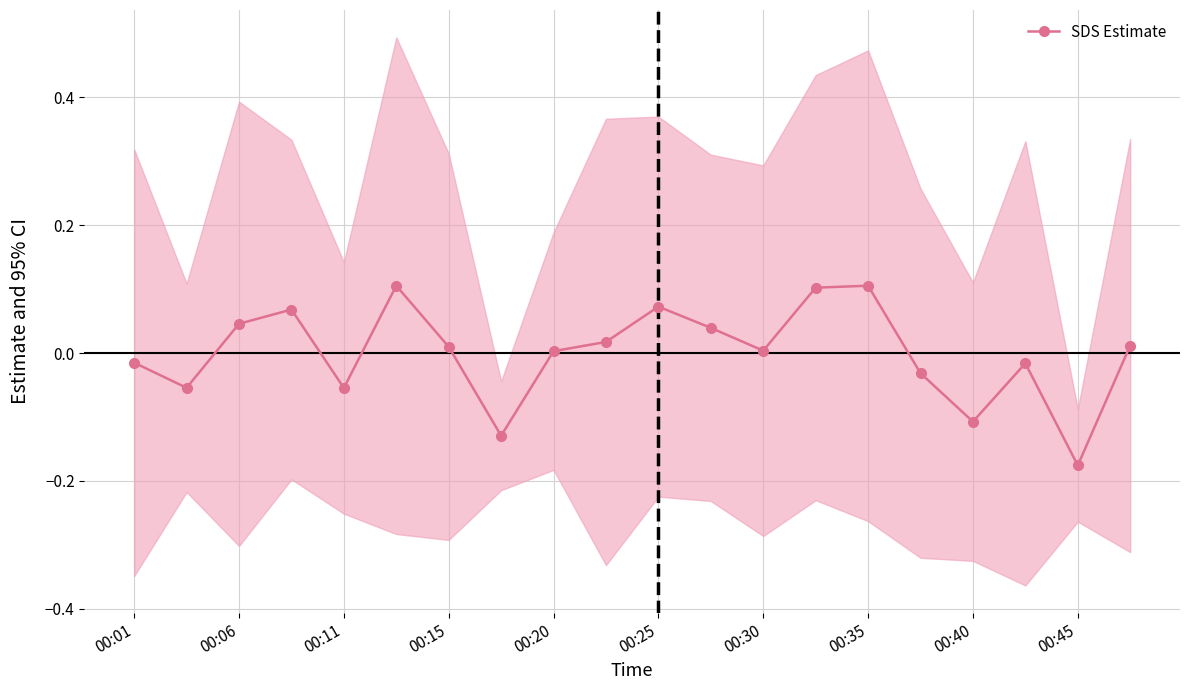

Reading right to left, transcribe all the data shown in this chart.

0.0	-0.2	-0.0	-0.1	-0.0	0.1	0.1	0.0	0.0	0.1	0.0	0.0	-0.1	0.0	0.1	-0.1	0.1	0.0	-0.1	-0.0